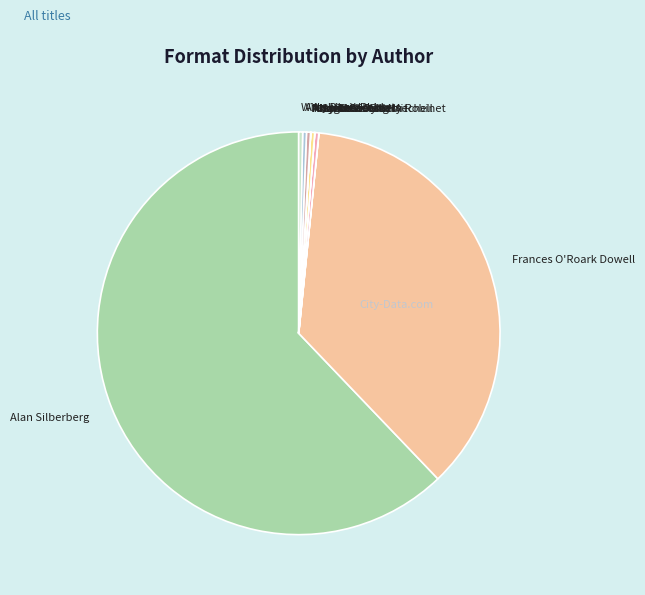

What is the largest slice in the pie chart?

Alan Silberberg